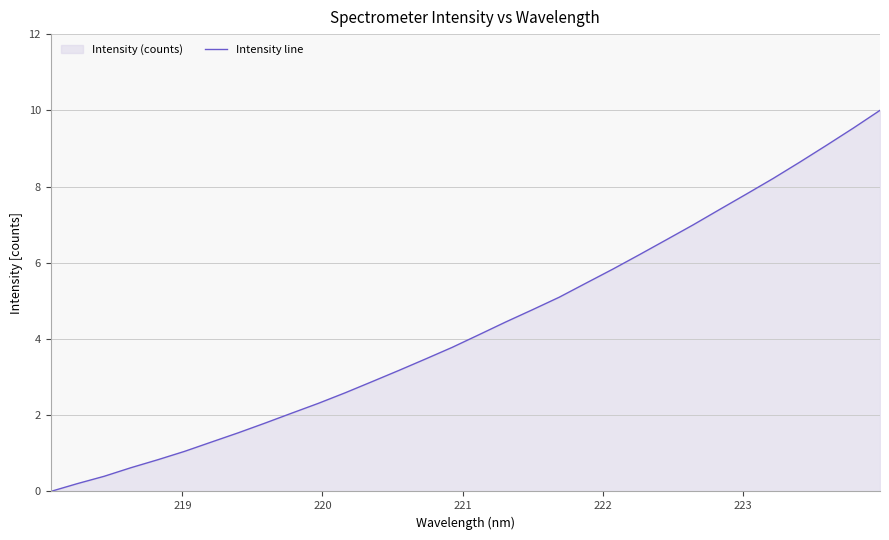

What is the greatest value displayed?

10.0